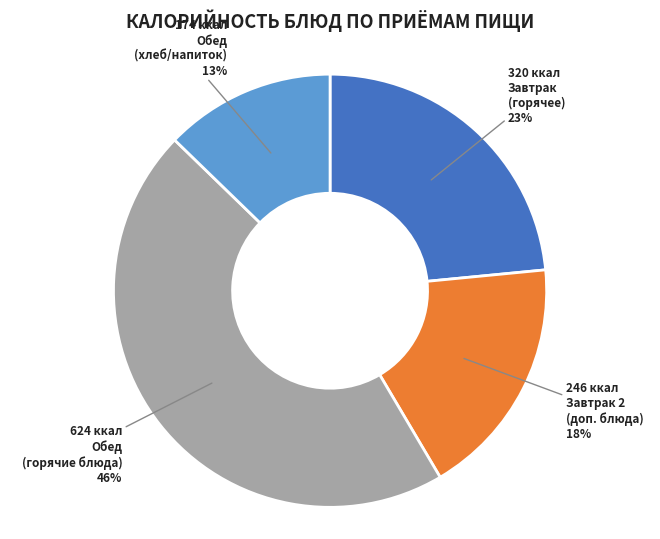

To the nearest percent, what is the difference between the largest and smallest slice percentages?

33%